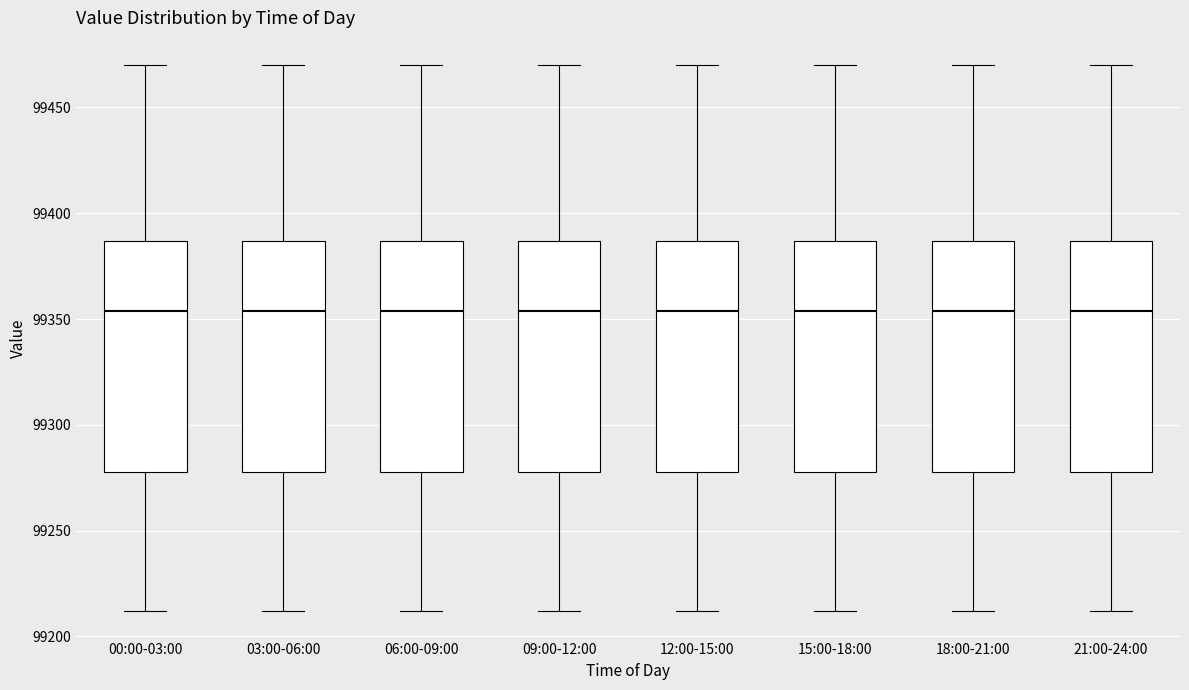

Reading left to right, transcribe this box plot: for each box, give where its median line is, the range the box spans, and where its two whiskers end, as read against the y-axis. The values are not printed on the chart, so give them approximately, as read against the axis.

00:00-03:00: median 99355, box 99280 to 99385, whiskers 99210 to 99470
03:00-06:00: median 99355, box 99280 to 99385, whiskers 99210 to 99470
06:00-09:00: median 99355, box 99280 to 99385, whiskers 99210 to 99470
09:00-12:00: median 99355, box 99280 to 99385, whiskers 99210 to 99470
12:00-15:00: median 99355, box 99280 to 99385, whiskers 99210 to 99470
15:00-18:00: median 99355, box 99280 to 99385, whiskers 99210 to 99470
18:00-21:00: median 99355, box 99280 to 99385, whiskers 99210 to 99470
21:00-24:00: median 99355, box 99280 to 99385, whiskers 99210 to 99470